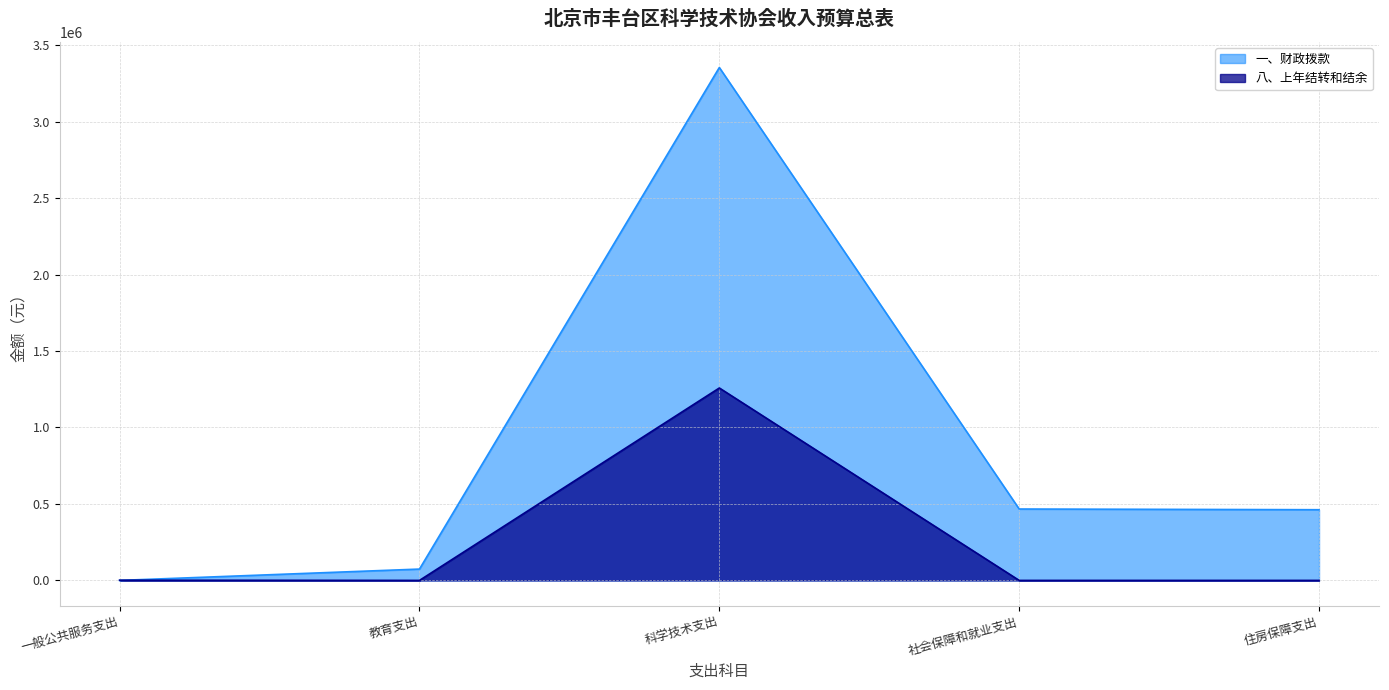

Reading left to right, list all the values displayed in this chart.

一、财政拨款: 0	74050	3353309	466714	462144
八、上年结转和结余: 1350	0	1258000	0	0